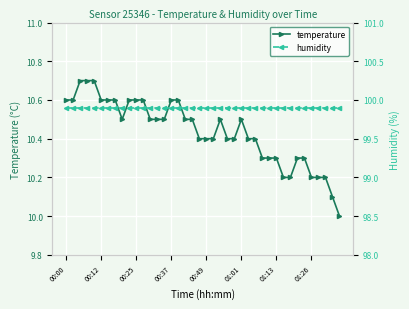

The value of temperature at 01:01 is 10.5. True or false?

True